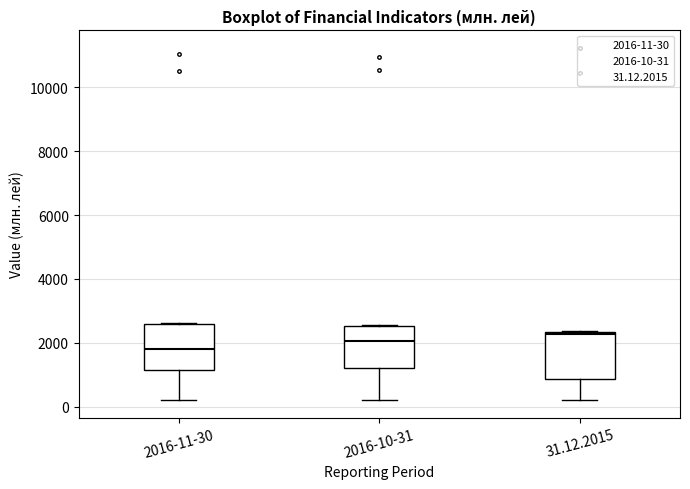

Reading left to right, read every box against the y-axis: the position of its median line, the range the box covers, and the ends of its whiskers. The values are not printed on the chart, so give them approximately, as read against the axis.

2016-11-30: median 1800, box 1200 to 2600, whiskers 200 to 2600
2016-10-31: median 2000, box 1200 to 2600, whiskers 200 to 2600
31.12.2015: median 2200, box 800 to 2400, whiskers 200 to 2400